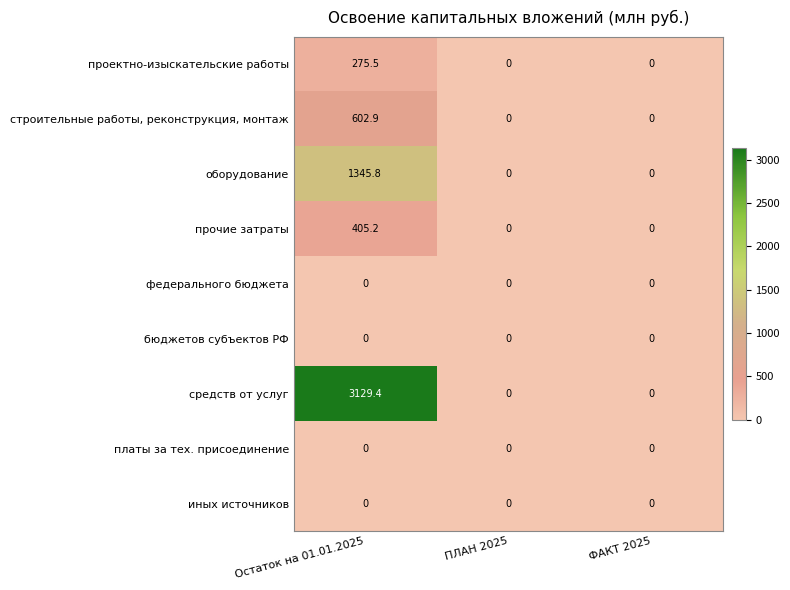

True or false: проектно-изыскательские работы has a value of 275.5 at Остаток на 01.01.2025.

True